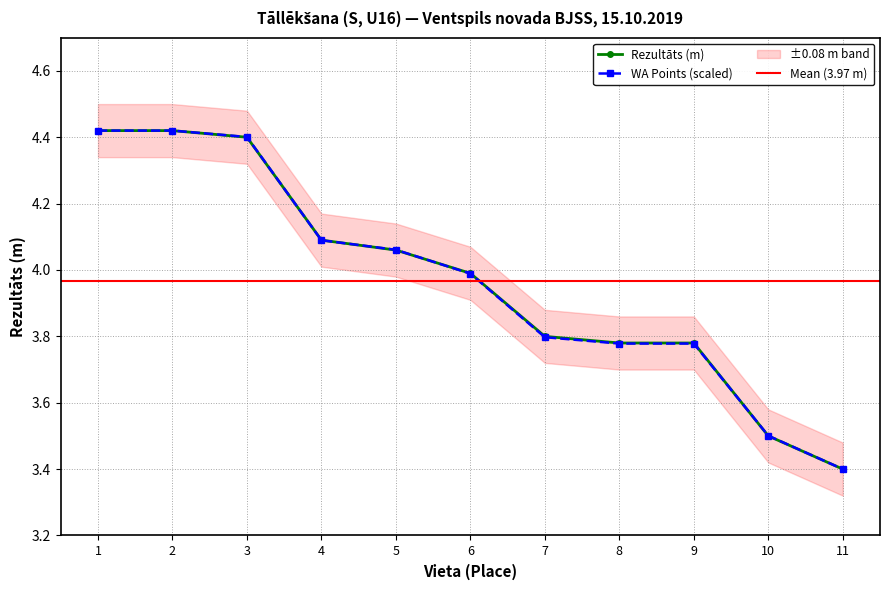

The Rezultāts (m) series shows 4.4 at 3. True or false?

True